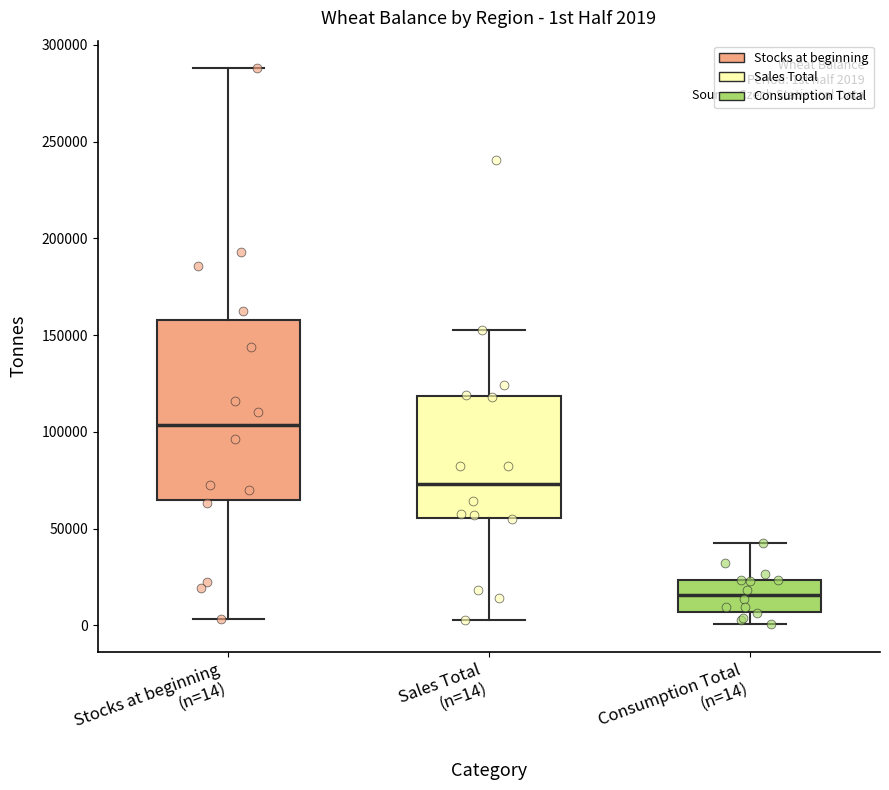

Comparing the boxes themselves (not the whiskers), which one is the tallest?

Stocks at beginning (n=14)